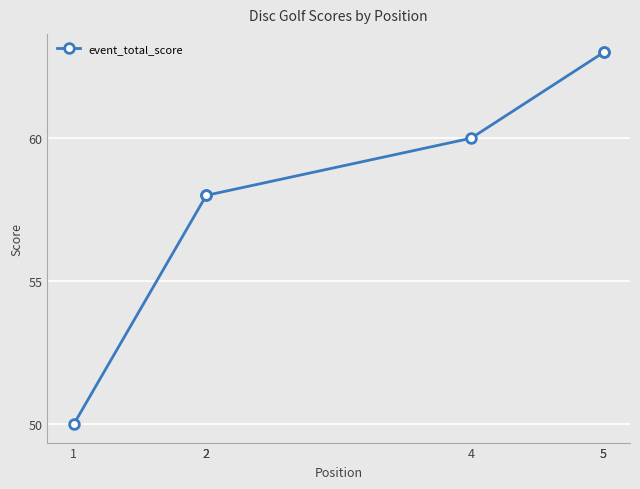

True or false: the data shows 63 at 5.

True